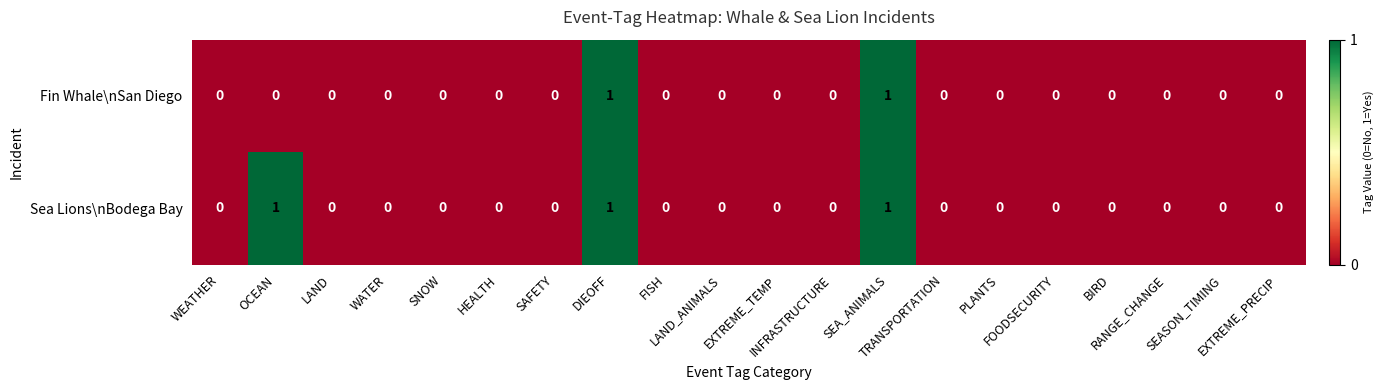

What is the sum of all Sea Lions\nBodega Bay values?

3